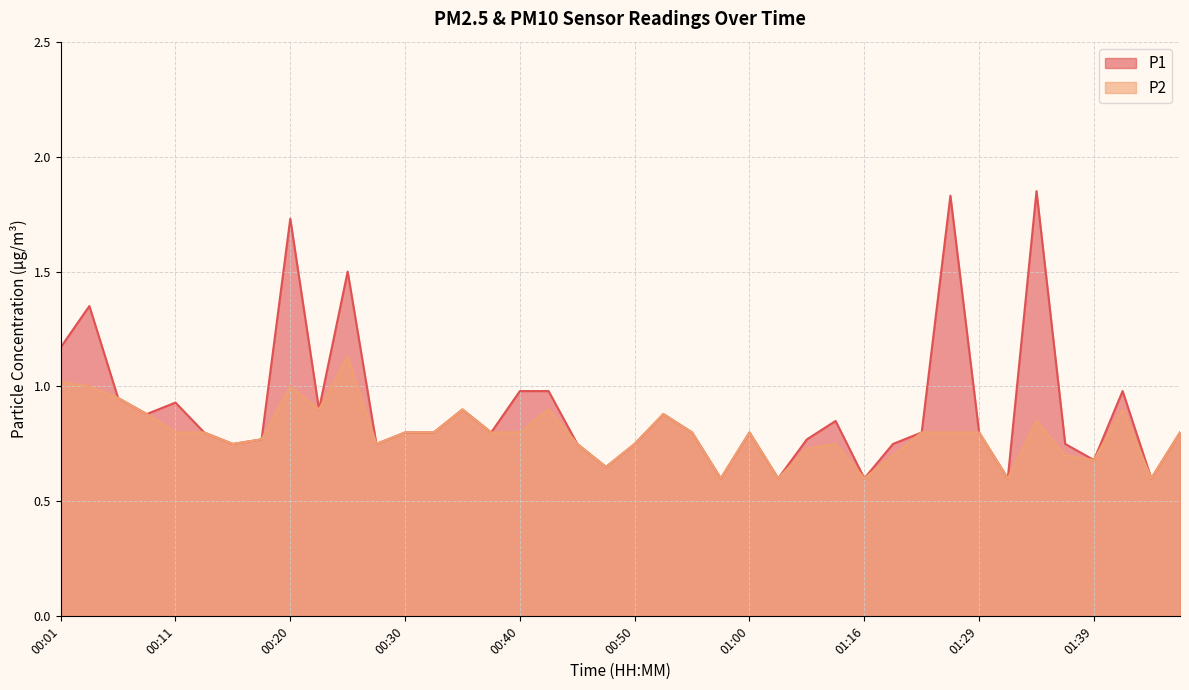

True or false: P2 has more than 0 interior local peaks.

True